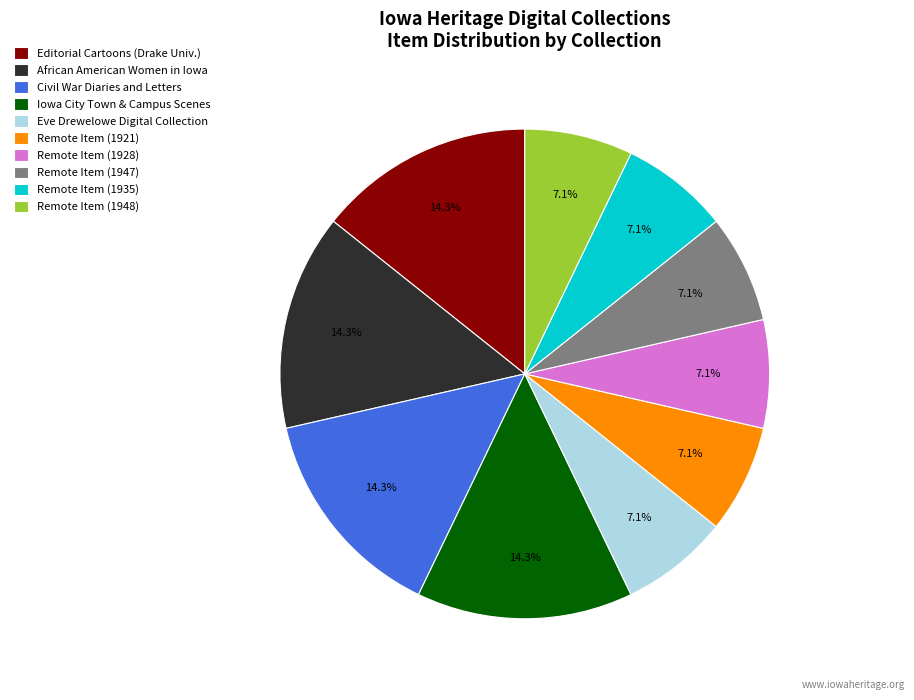

What percentage is NOT represented by Remote Item (1928)?

92.9%